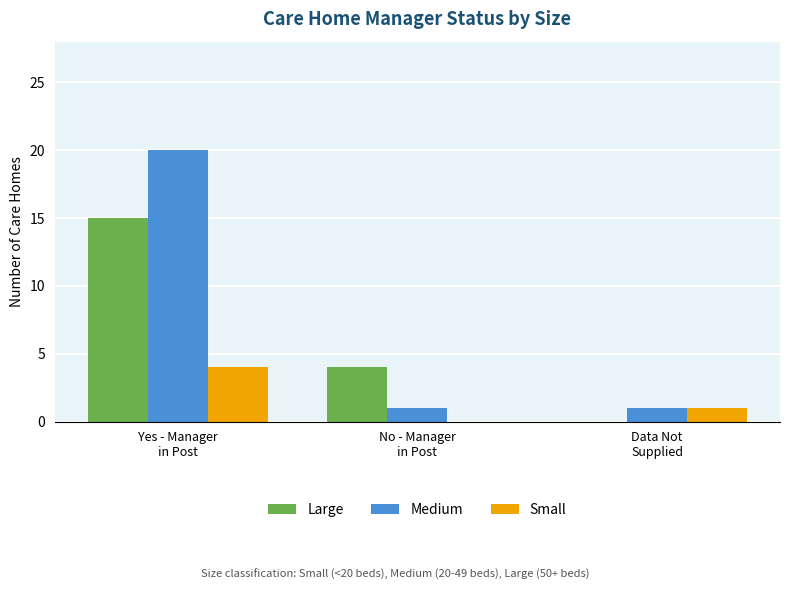

How many groups of bars are there?

3